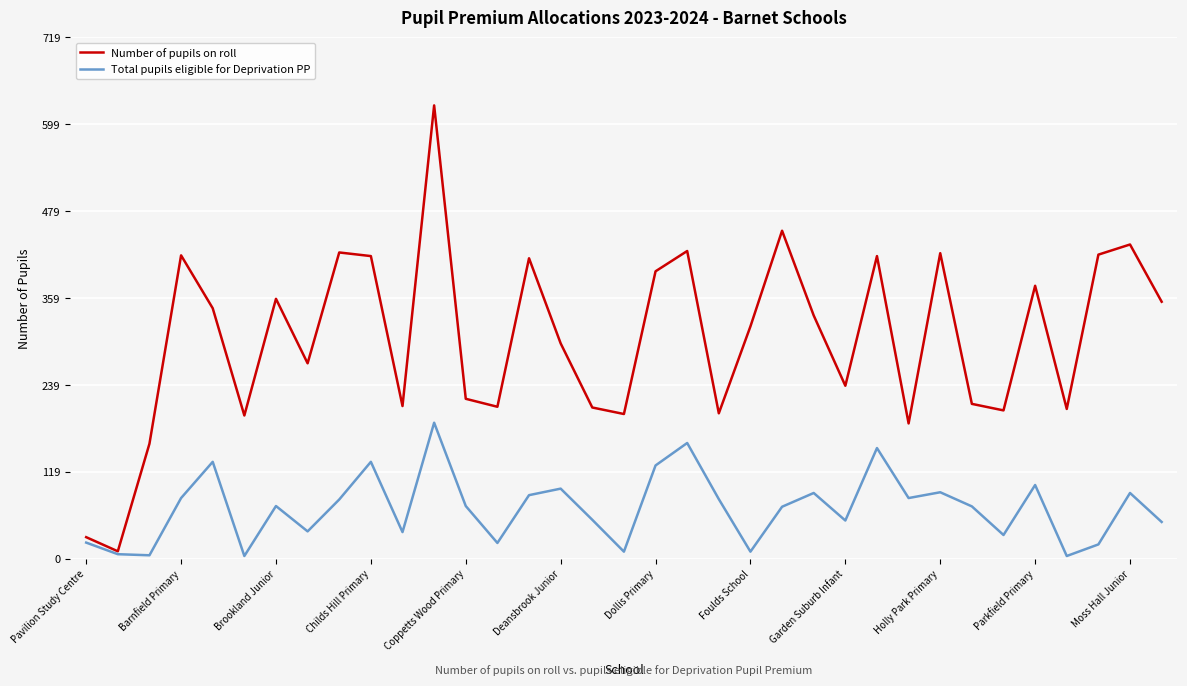

What is the maximum value shown in the chart?

626.0